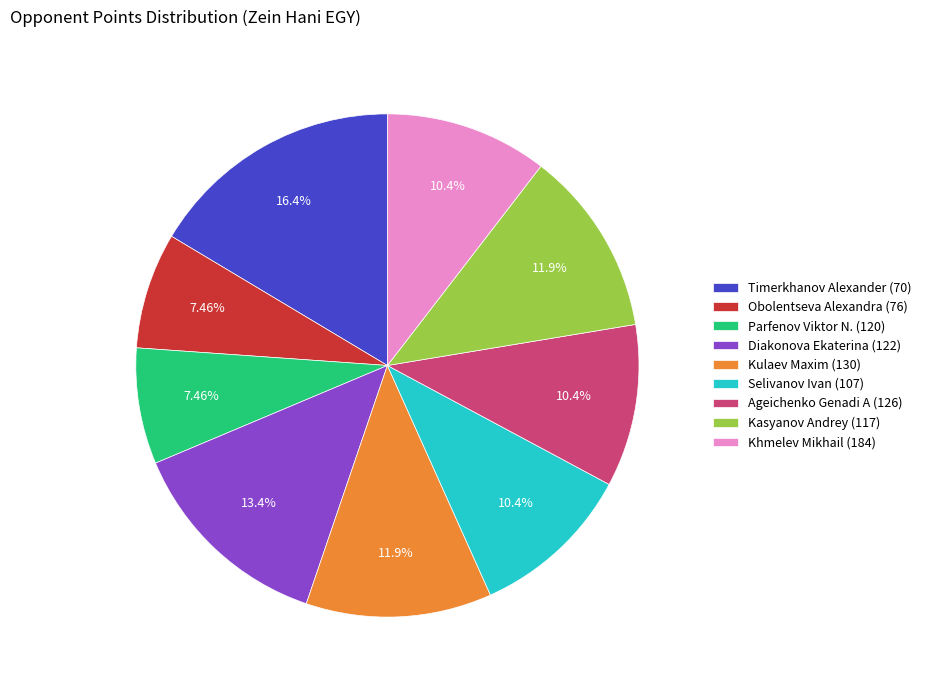

The Diakonova Ekaterina (122) slice represents 13% of the pie. True or false?

True